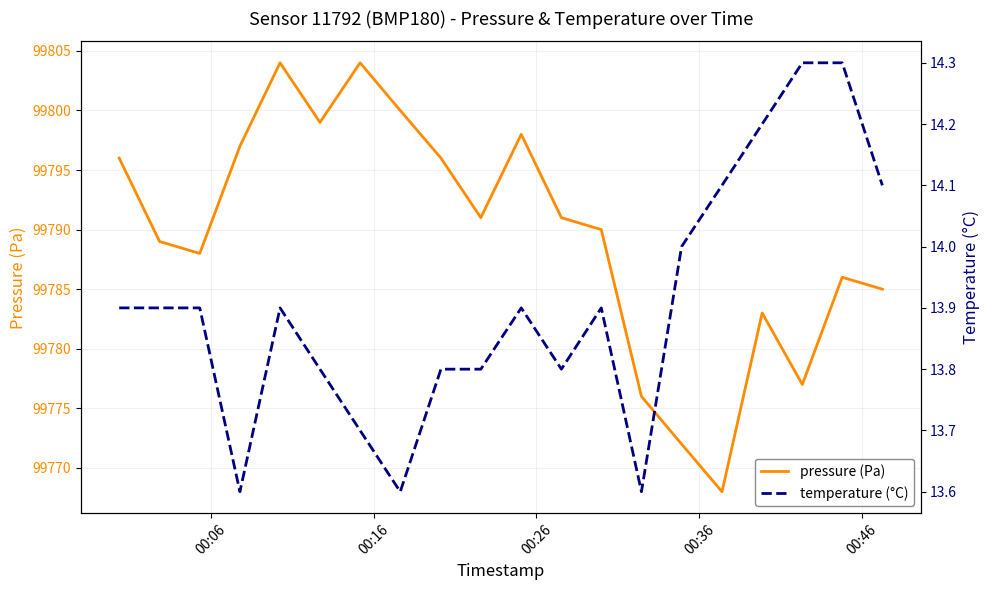

What is the highest value of the pressure (Pa) series?

99804